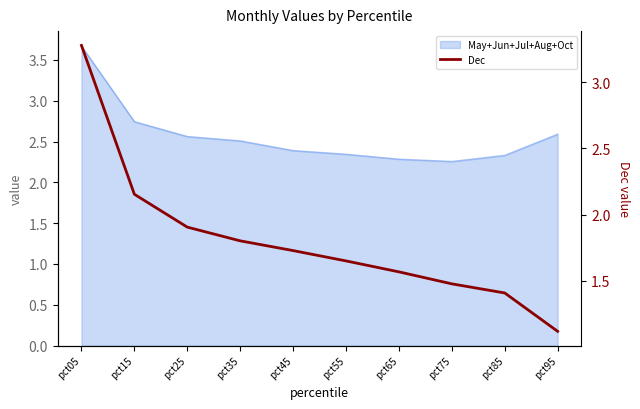

What is the sum of all values?

18.1